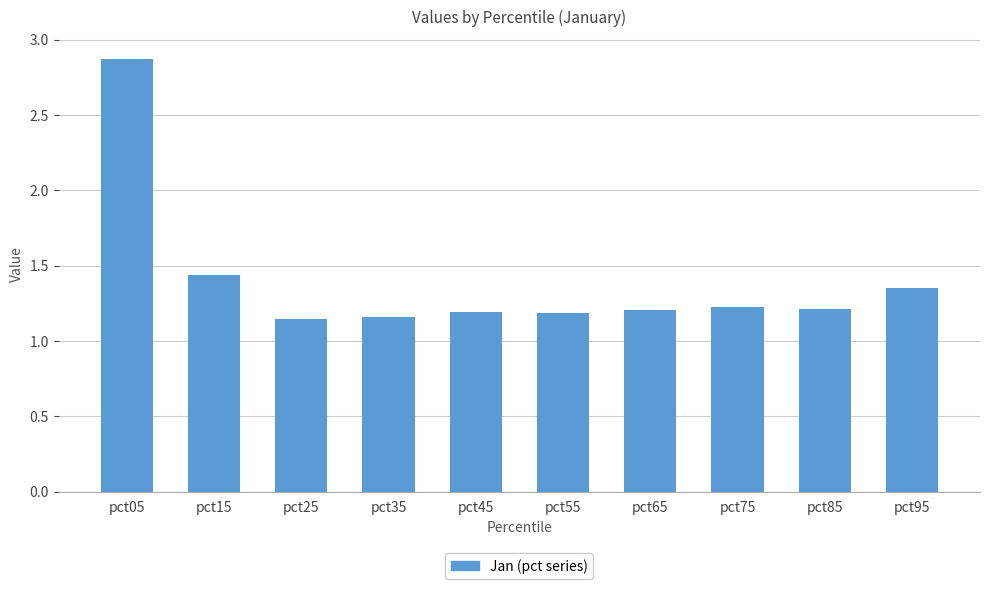

What is the sum of the values at pct05 and pct55?

4.1